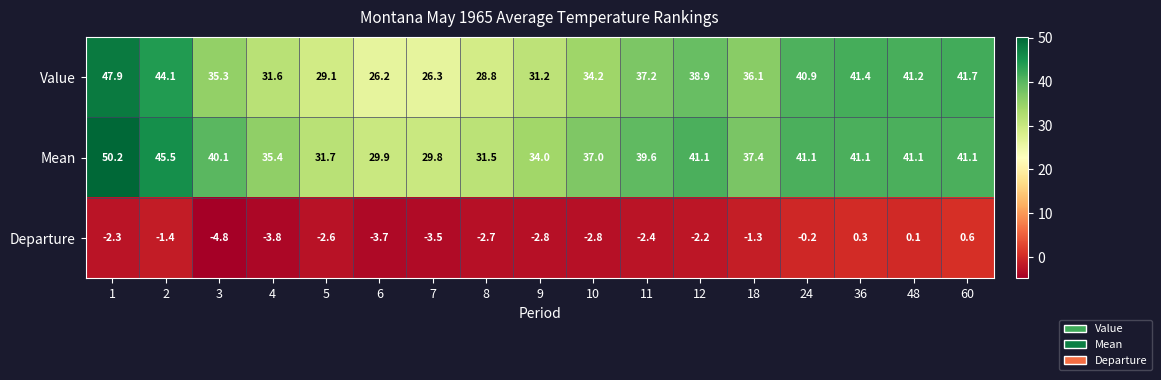

True or false: Mean has a value of 41.1 at 12.

True